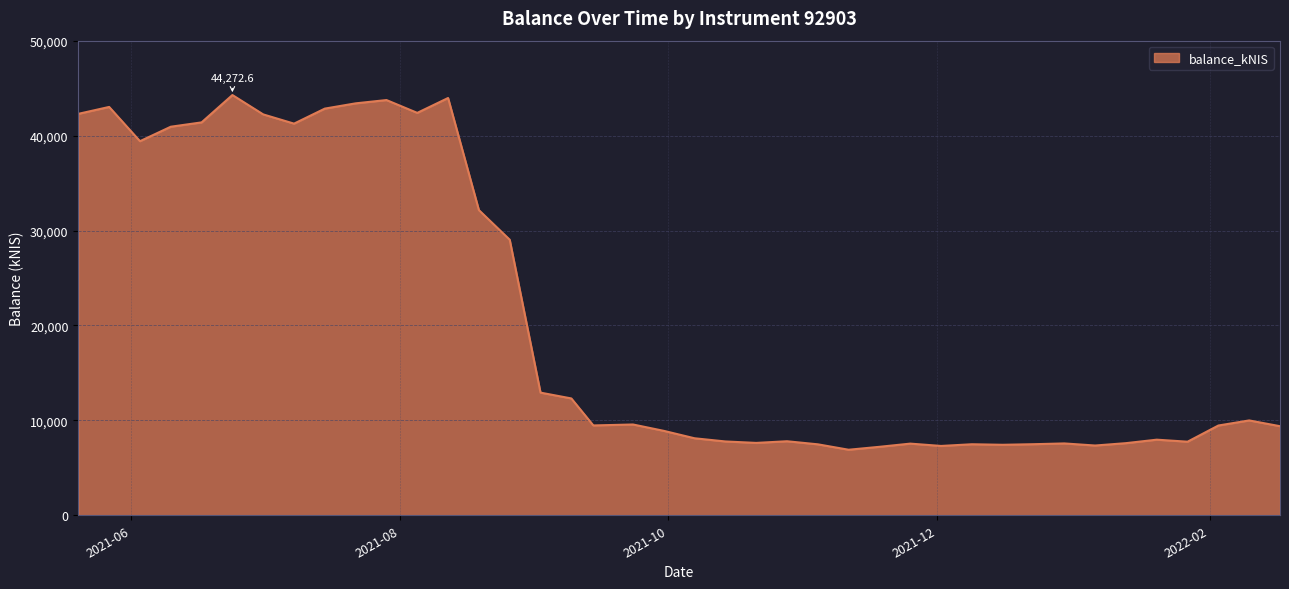

What is the smallest value displayed?

6904.5